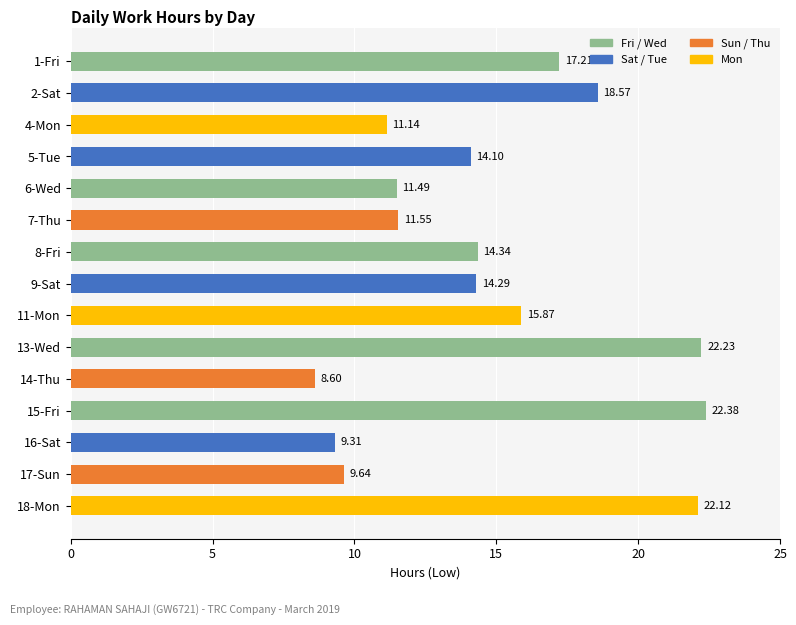

What is the change in value from 1-Fri to 9-Sat?

-2.9